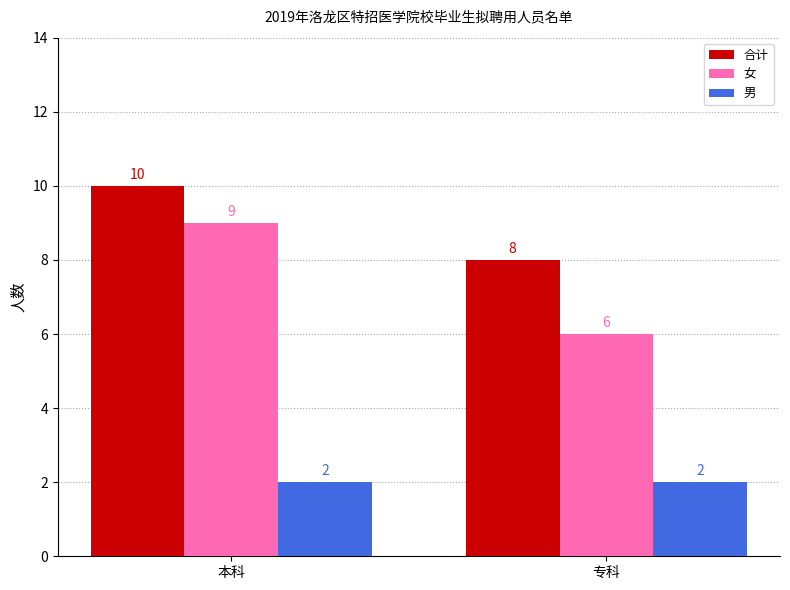

What is the spread (max minus min) of values at 本科?

8